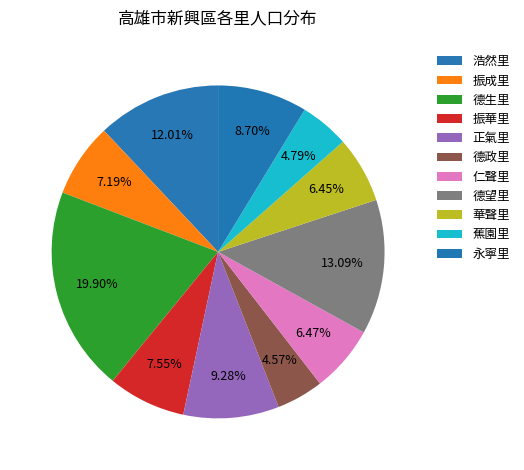

True or false: 正氣里 accounts for 19% of the total.

False